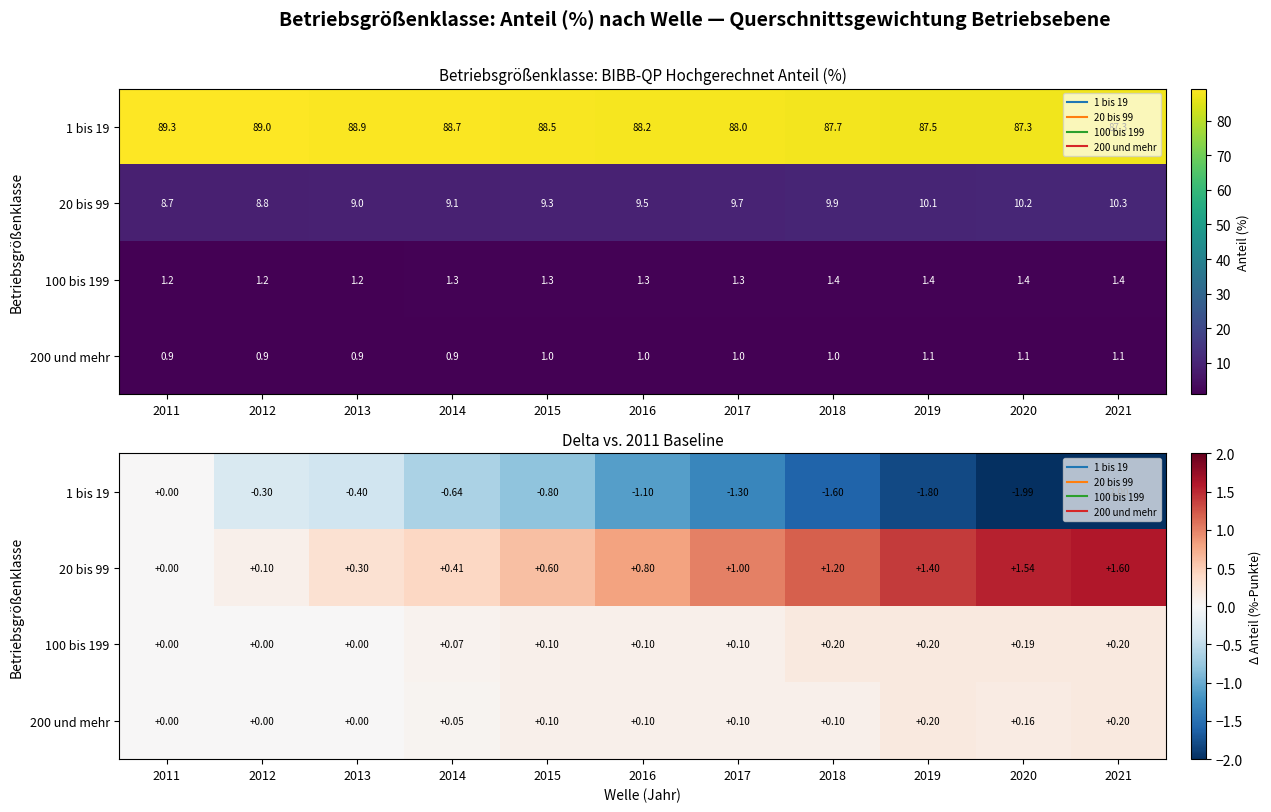

Which category has the lowest value across all series?

2021